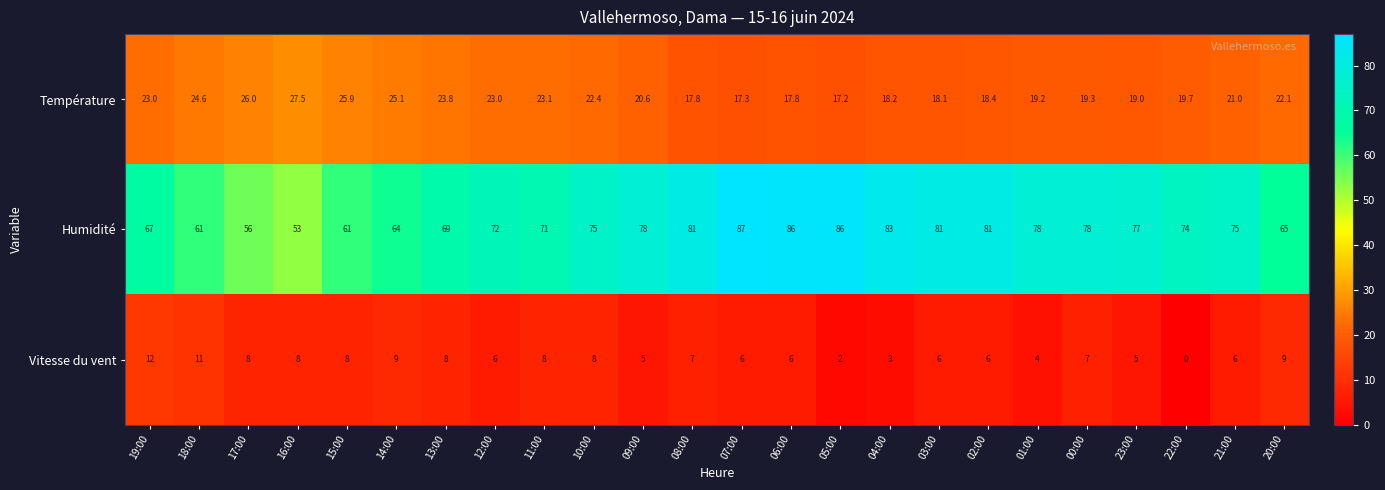

Which series has the largest total across all categories?

Humidité